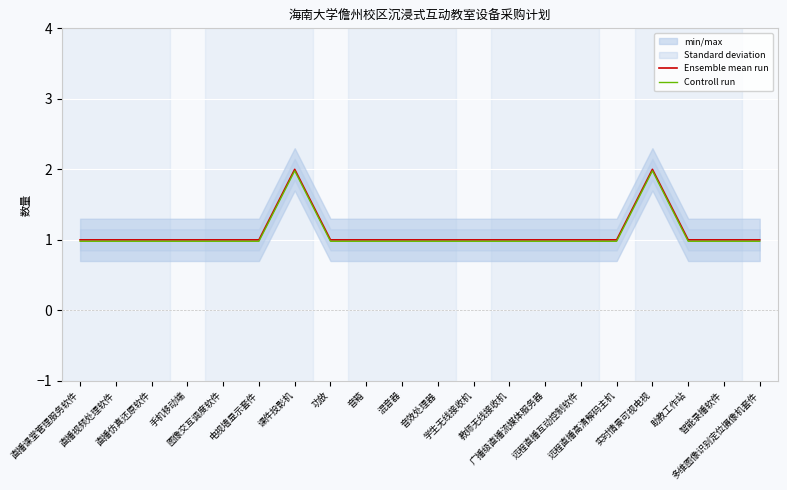

What is the sum of all Ensemble mean run values?

22.0